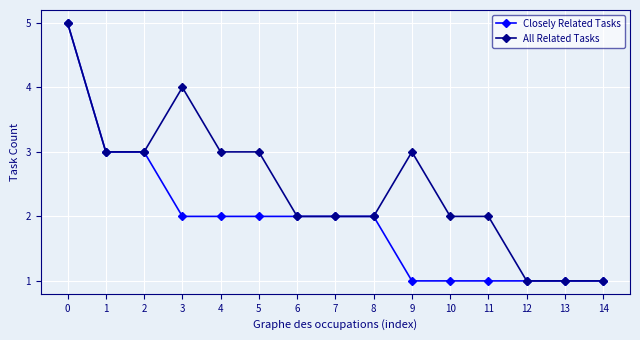

What is the smallest value displayed?

1